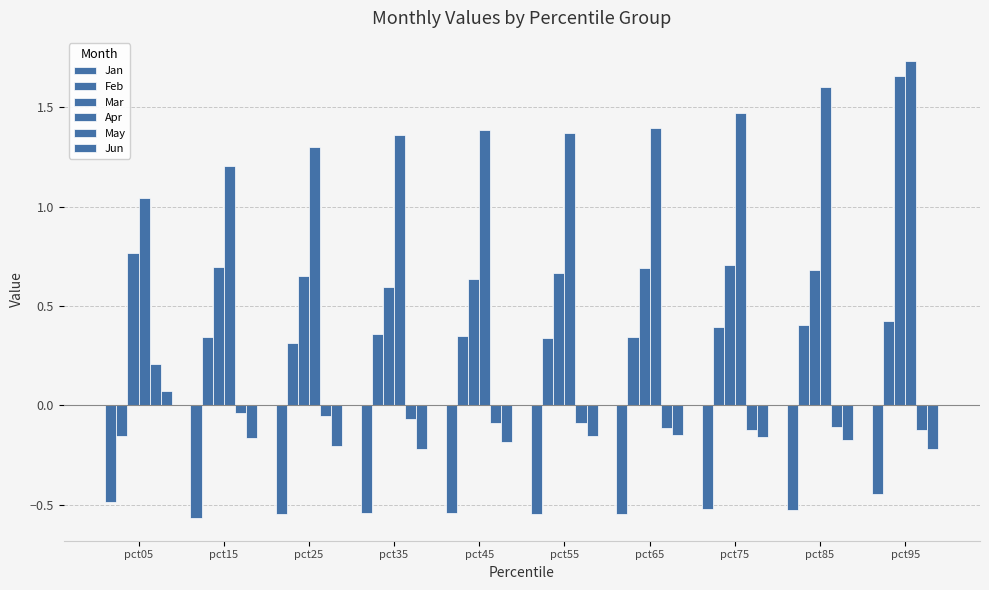

How many series are shown in this chart?

6